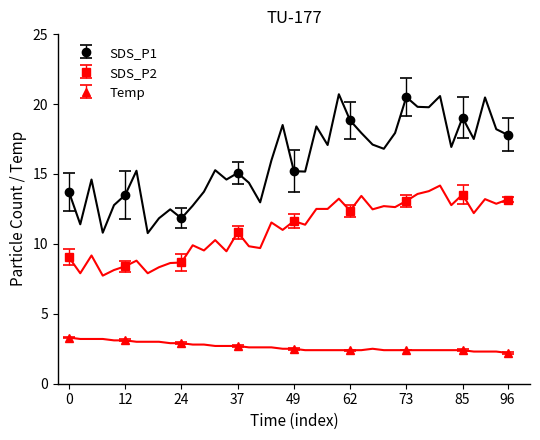

Rank the series at 32 from highest to lowest value.

SDS_P1, SDS_P2, Temp